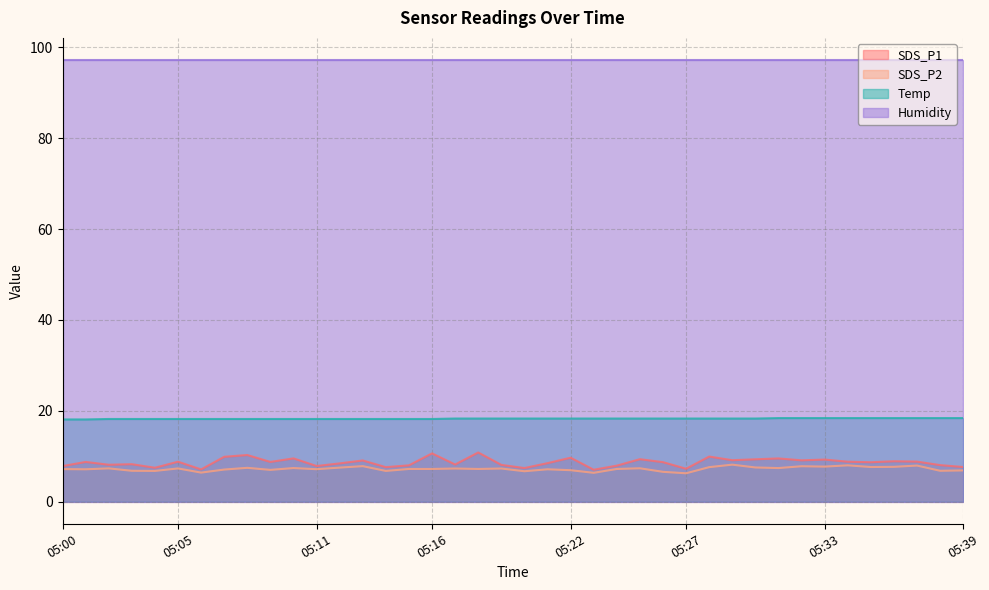

List the labels in order of Temp value, largest first.

05:31, 05:32, 05:33, 05:34, 05:35, 05:36, 05:37, 05:38, 05:39, 05:17, 05:18, 05:19, 05:20, 05:21, 05:22, 05:23, 05:24, 05:25, 05:26, 05:27, 05:28, 05:29, 05:30, 05:02, 05:03, 05:04, 05:05, 05:06, 05:07, 05:08, 05:09, 05:10, 05:11, 05:12, 05:13, 05:14, 05:15, 05:16, 05:00, 05:01